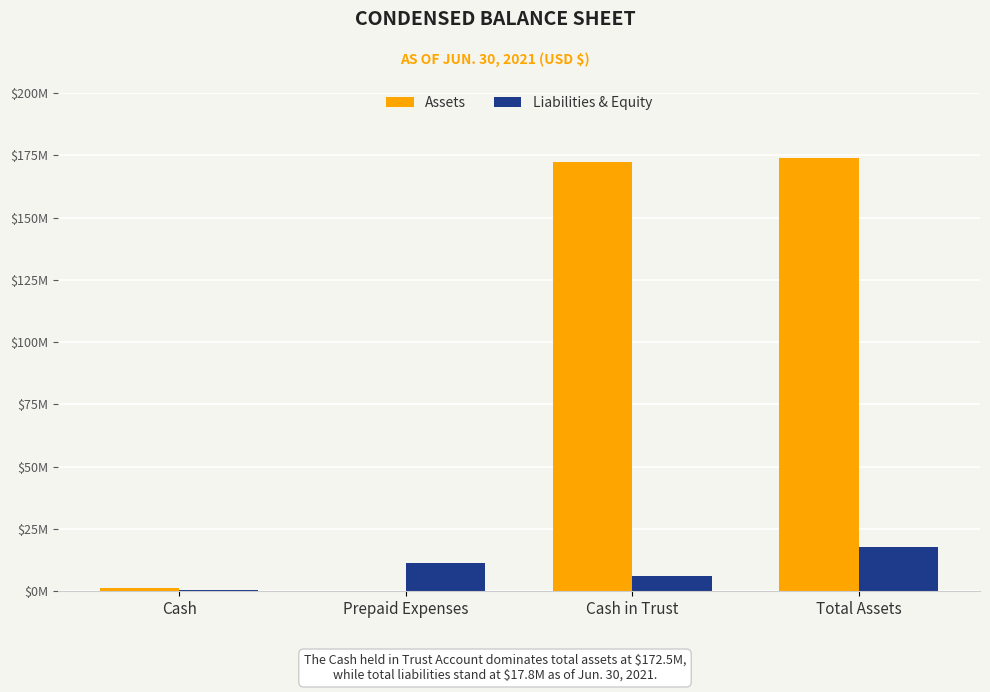

What is the label of the 4th bar from the right?

Cash